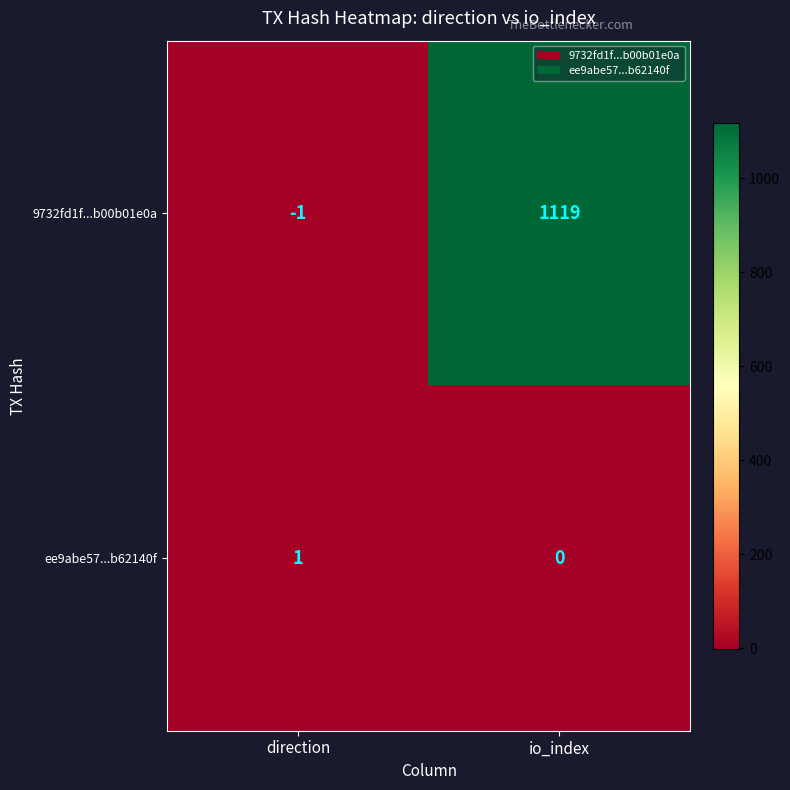

Reading left to right, list all the values displayed in this chart.

9732fd1f...b00b01e0a: direction=-1	io_index=1119
ee9abe57...b62140f: direction=1	io_index=0